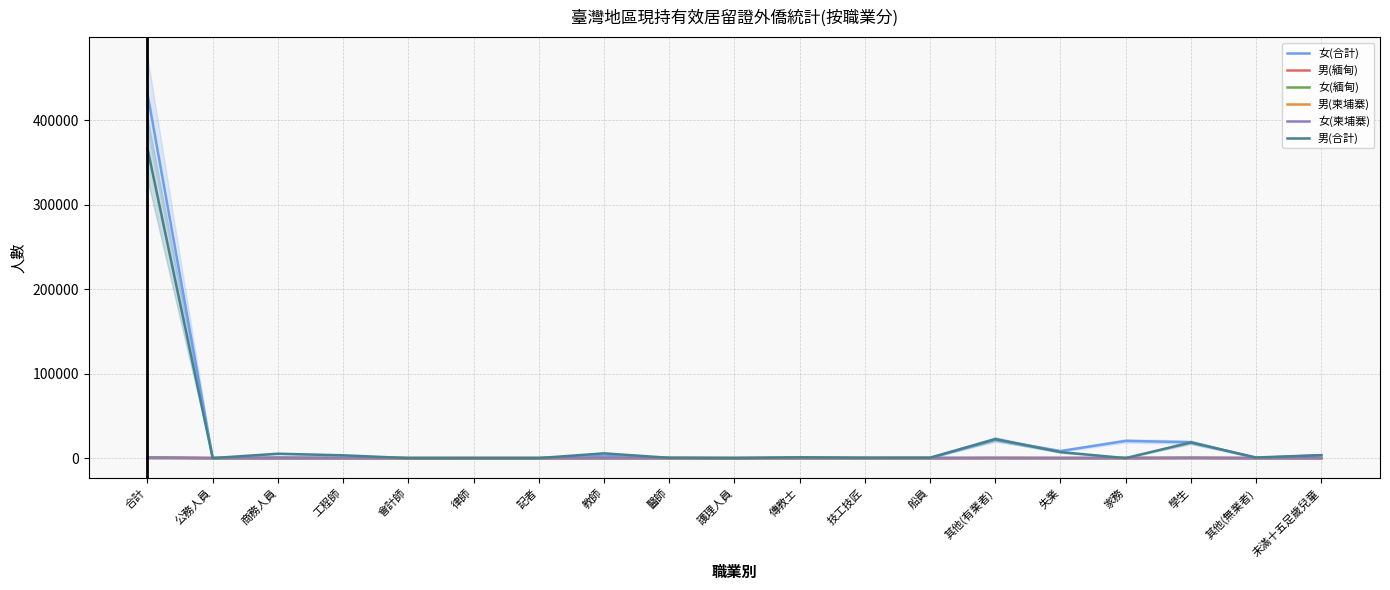

What is the approximate value of 男(合計) at 醫師, to the nearest 10?

340